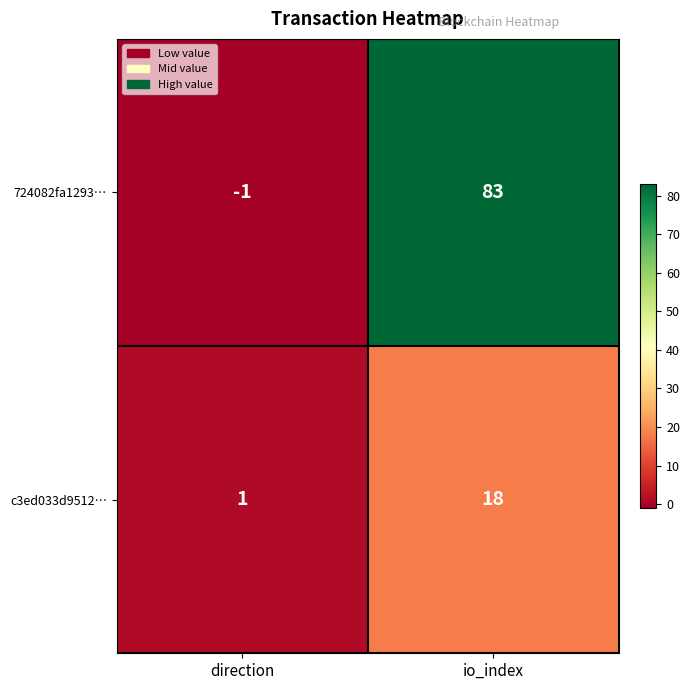

Count the number of data series in this chart.

2